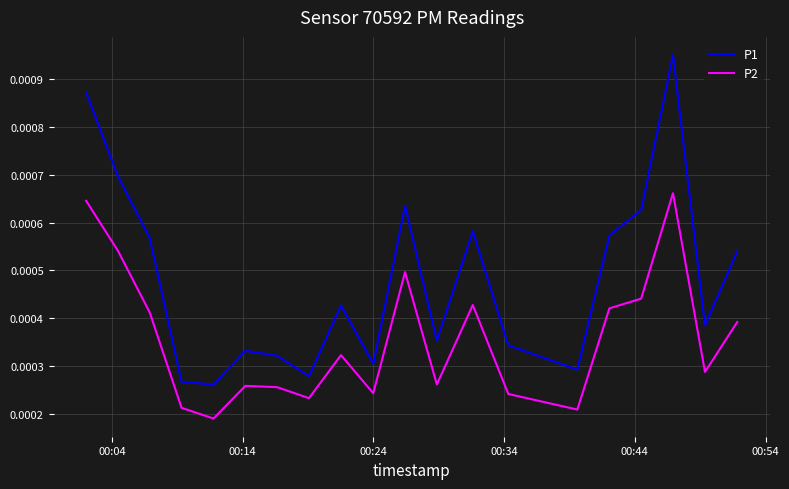

Count the number of categories in the chart.

20